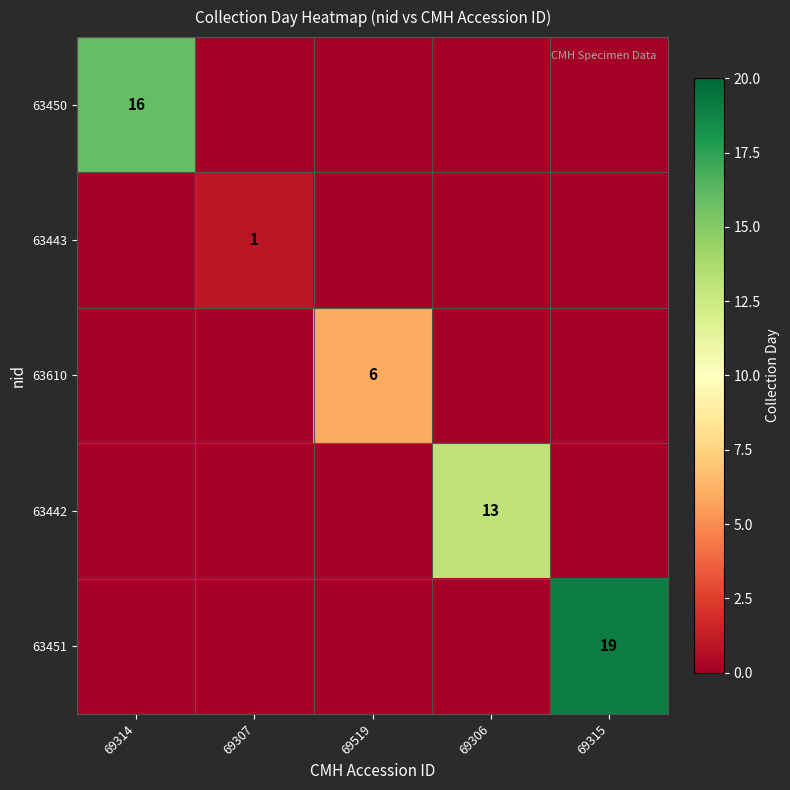

True or false: 63442 has a value of 13 at 69306.

True